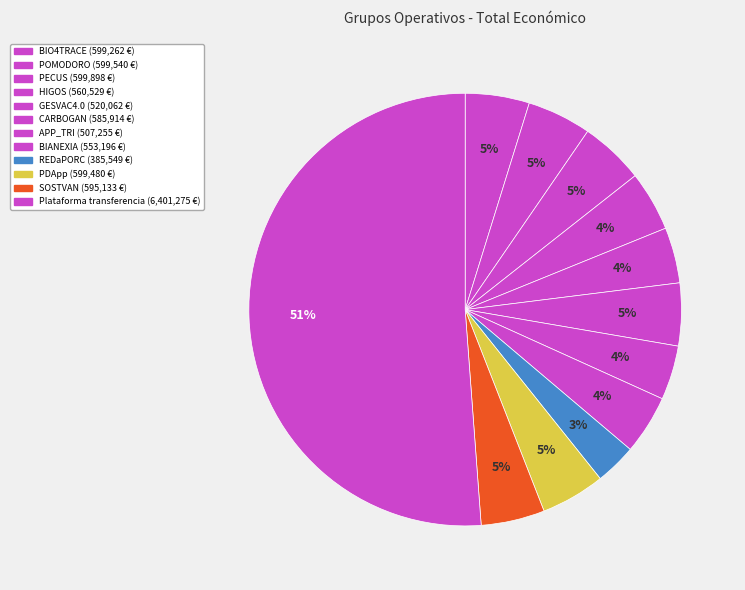

How many segments does this pie chart have?

12